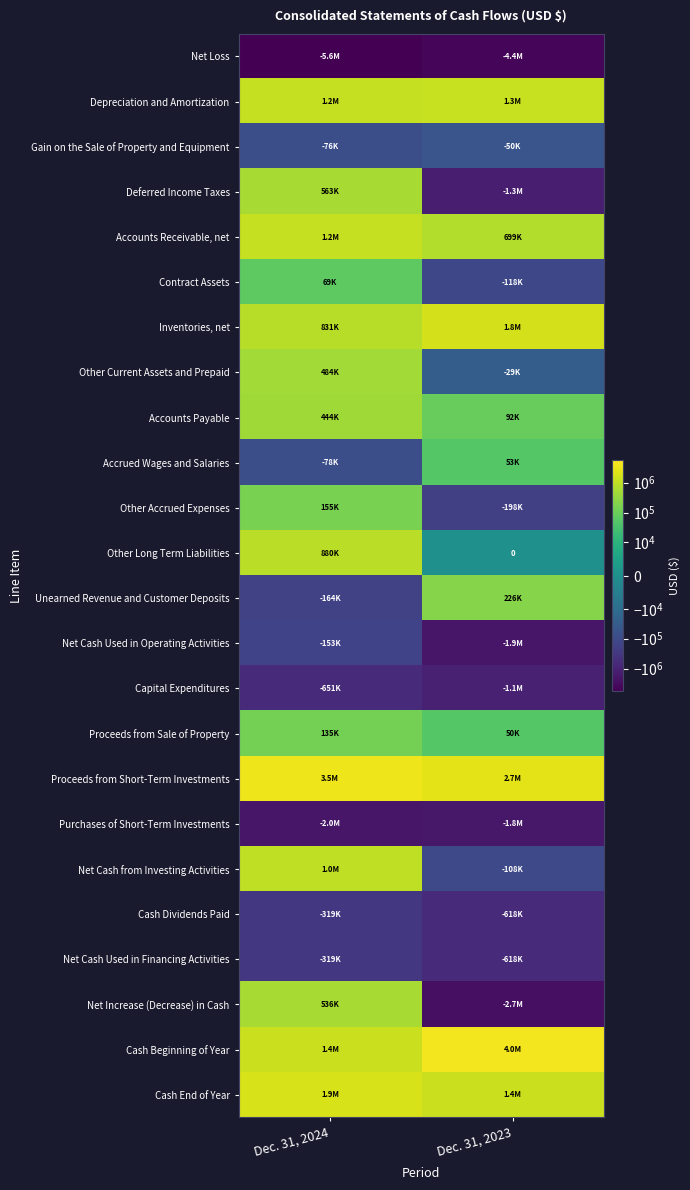

Read the Deferred Income Taxes value at Dec. 31, 2024, to the nearest 50.

562800